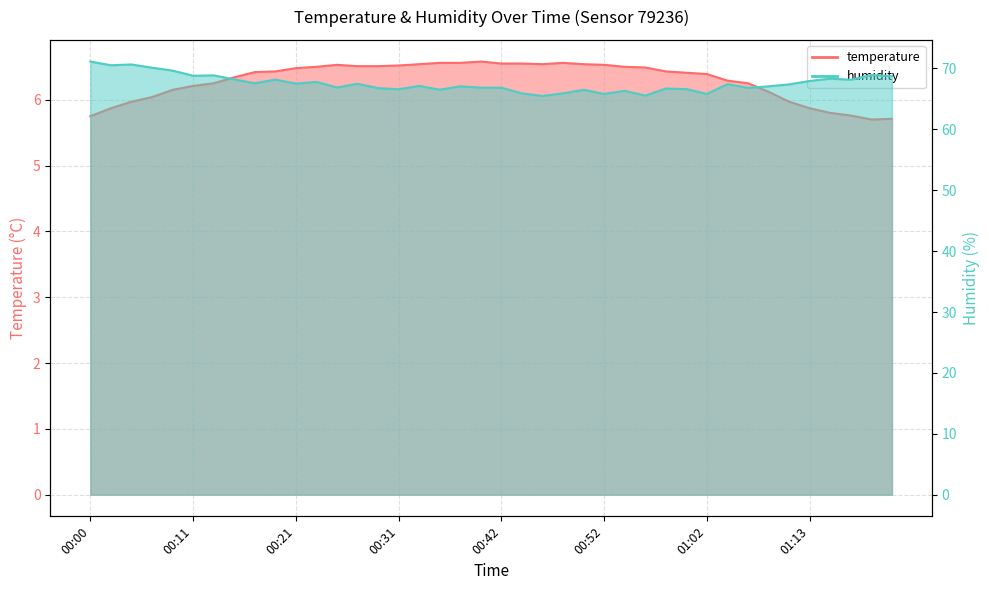

Between 00:19 and 00:52, which is larger?

00:52